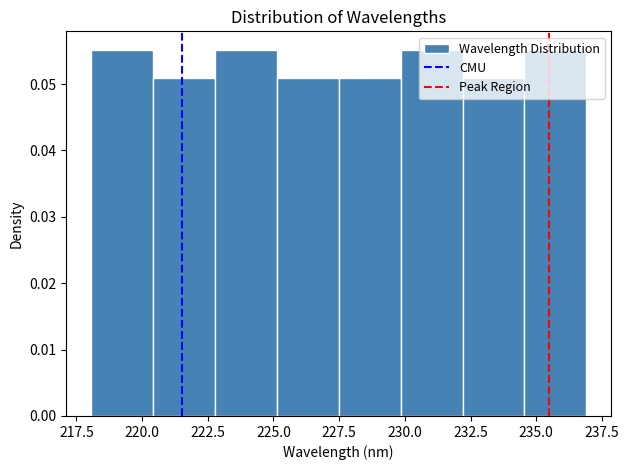

Reading left to right, transcribe this chart: for each bar, give the range it covers on the x-axis and its height. Neither the bar edges nor the heights are printed on the chart, so give them approximately, as read against the axes.

218.0 to 220.5: 0.055
220.5 to 223.0: 0.051
223.0 to 225.0: 0.055
225.0 to 227.5: 0.051
227.5 to 230.0: 0.051
230.0 to 232.0: 0.055
232.0 to 234.5: 0.051
234.5 to 237.0: 0.055